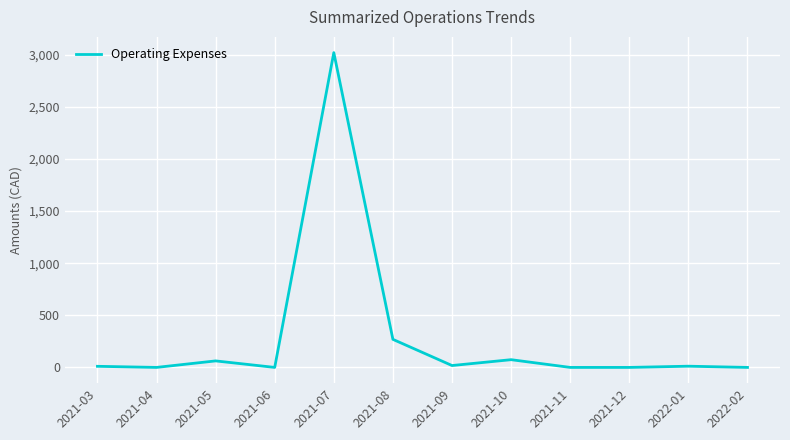

The value at 2021-12 is -1345.6. True or false?

False